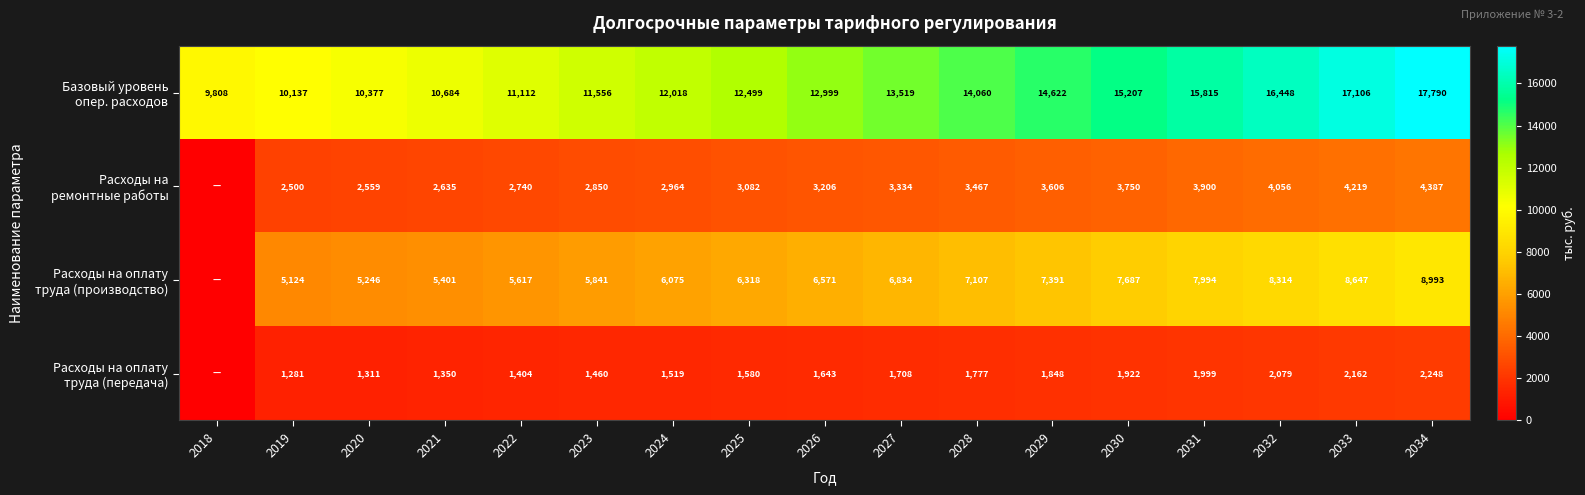

What is the spread (max minus min) of values at 2022?

9708